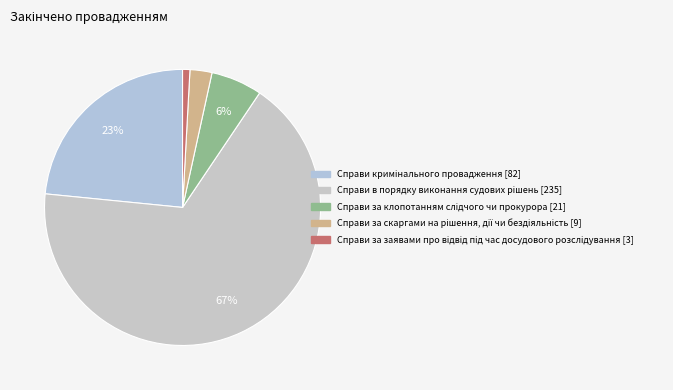

Do Справи в порядку виконання судових рішень and Справи за скаргами на рішення, дії чи бездіяльність together represent more than half of the pie?

Yes